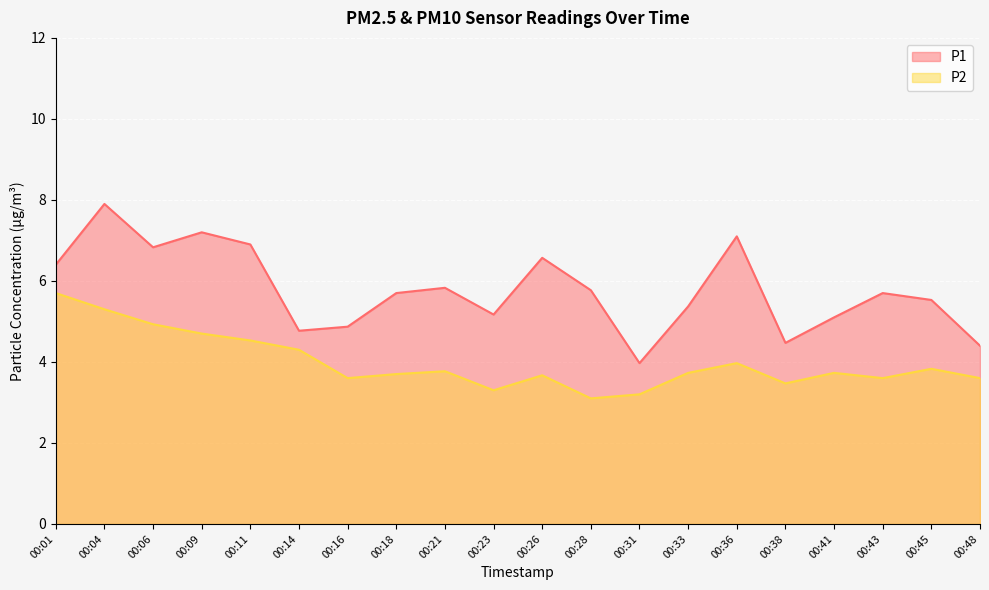

At 00:14, list the series in order from largest to smallest.

P1, P2